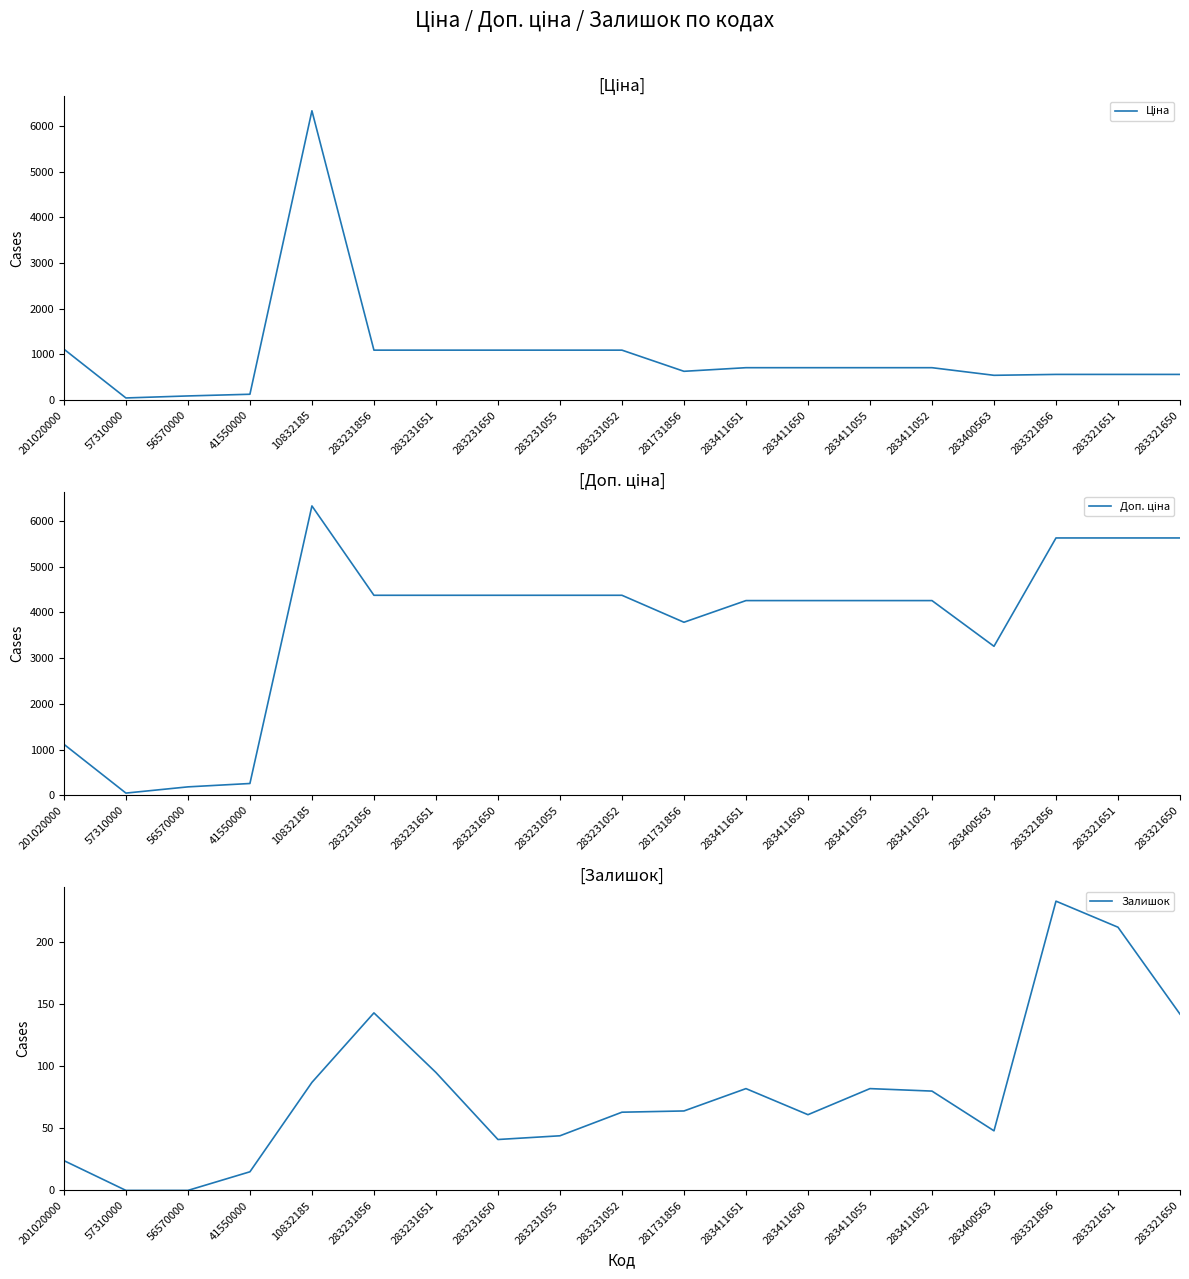

What is the difference between the Ціна values at 283231856 and 283321856?

530.7